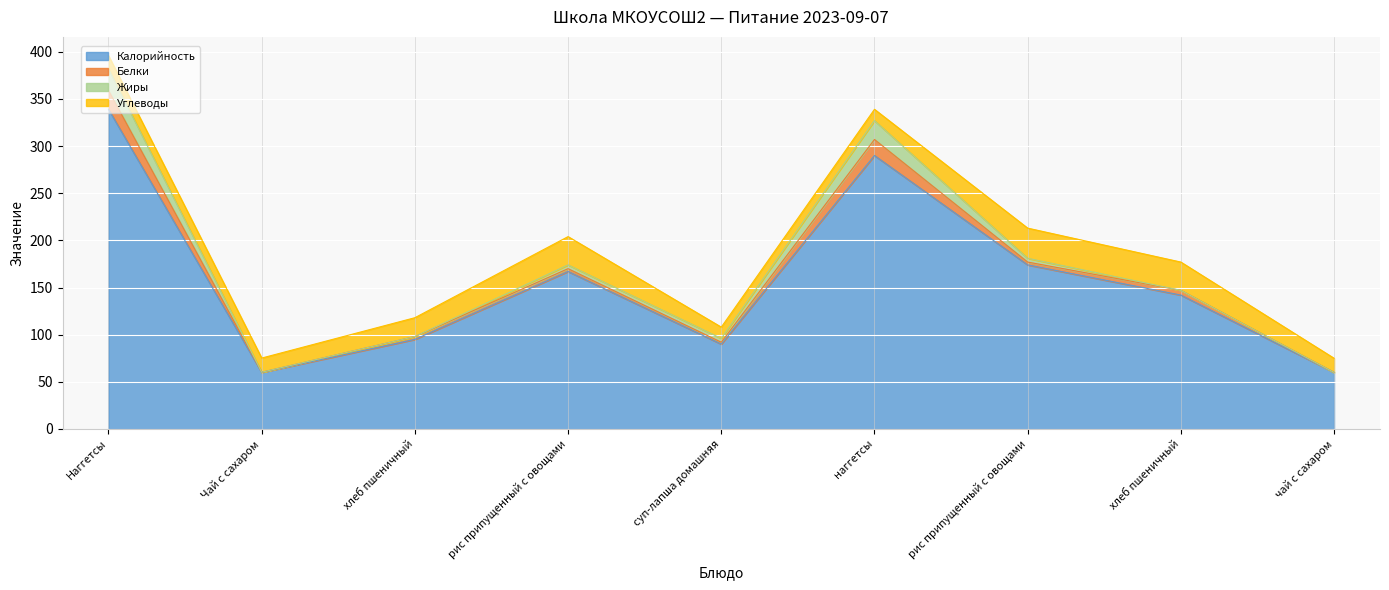

Where is the first local maximum for Калорийность?

рис припущенный с овощами